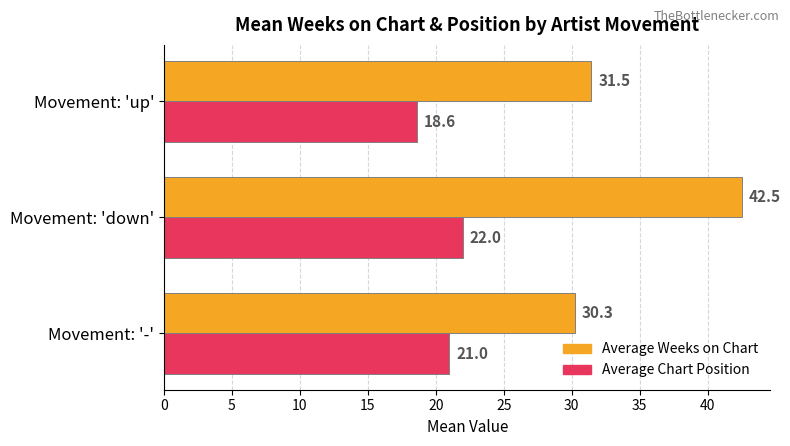

Rank the series by their maximum value, from highest to lowest.

Average Weeks on Chart, Average Chart Position